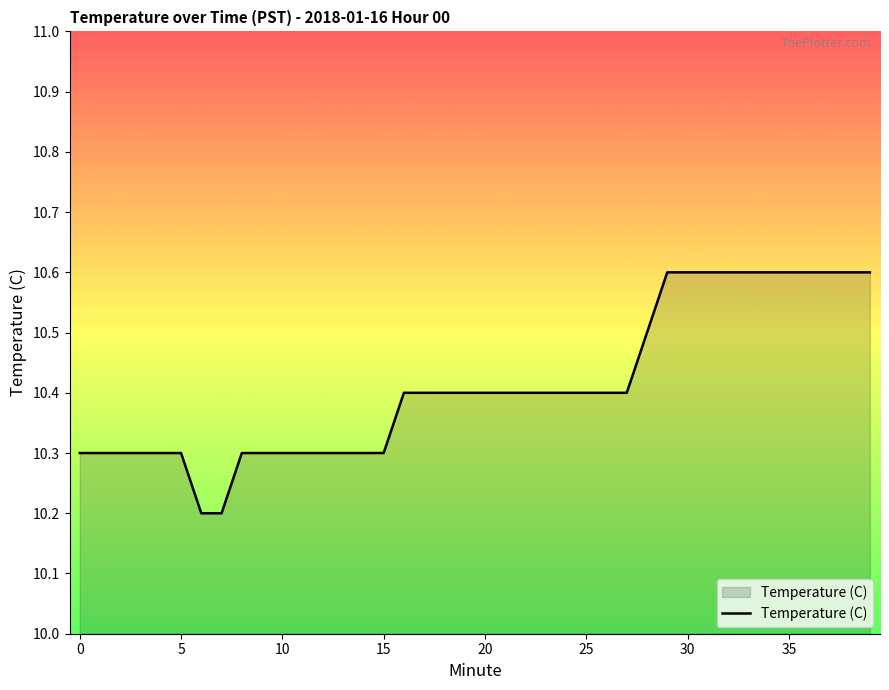

Count the number of categories in the chart.

40